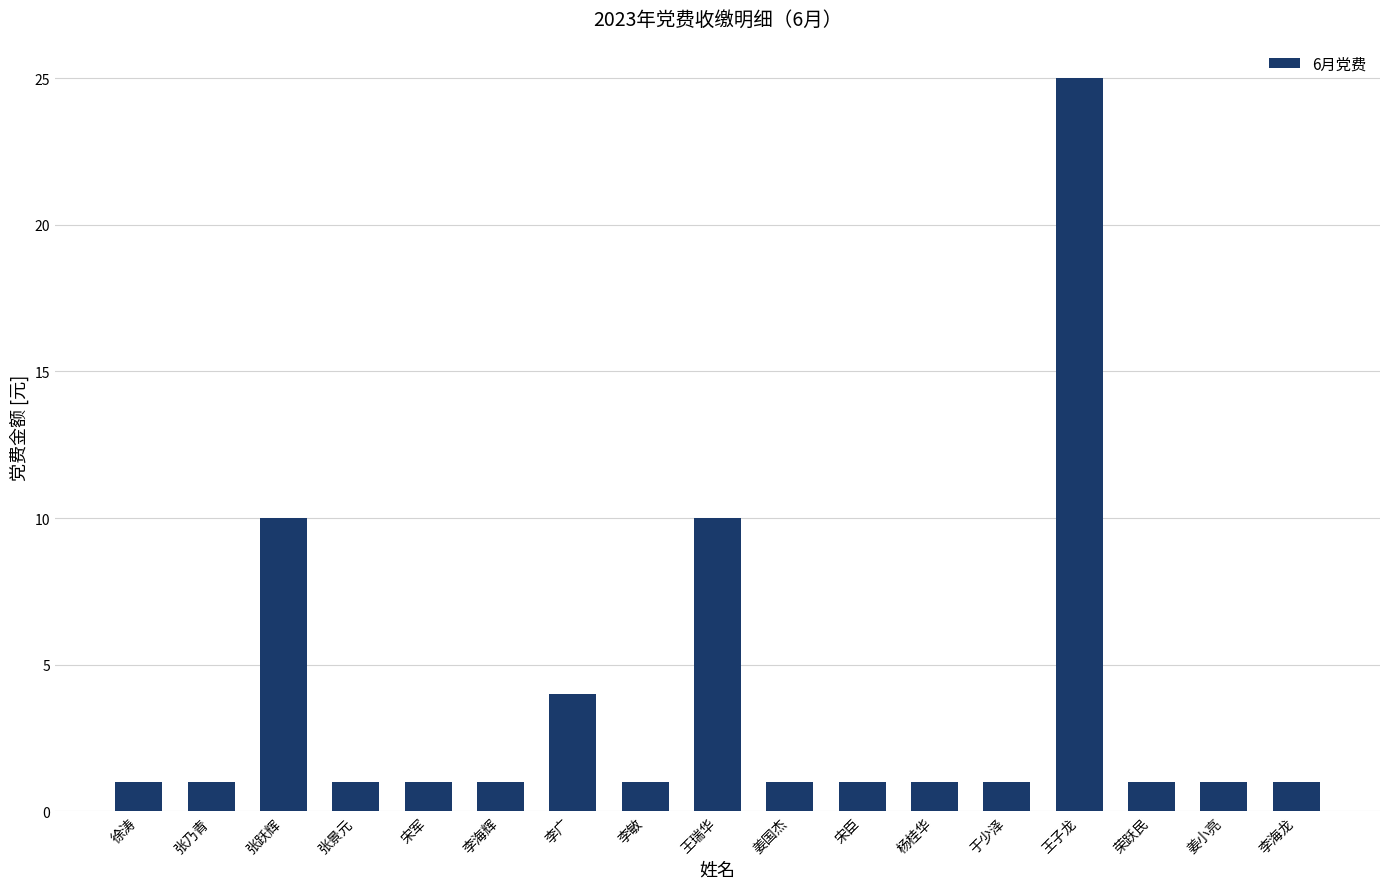

What is the sum of the values at 姜国杰 and 张乃青?

2